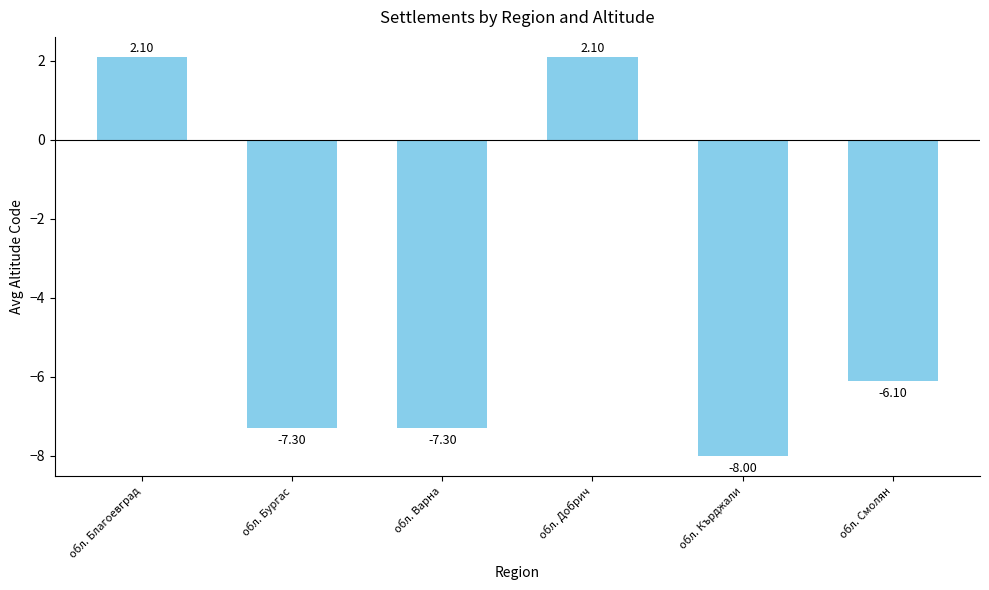

How many bars are there in total?

6